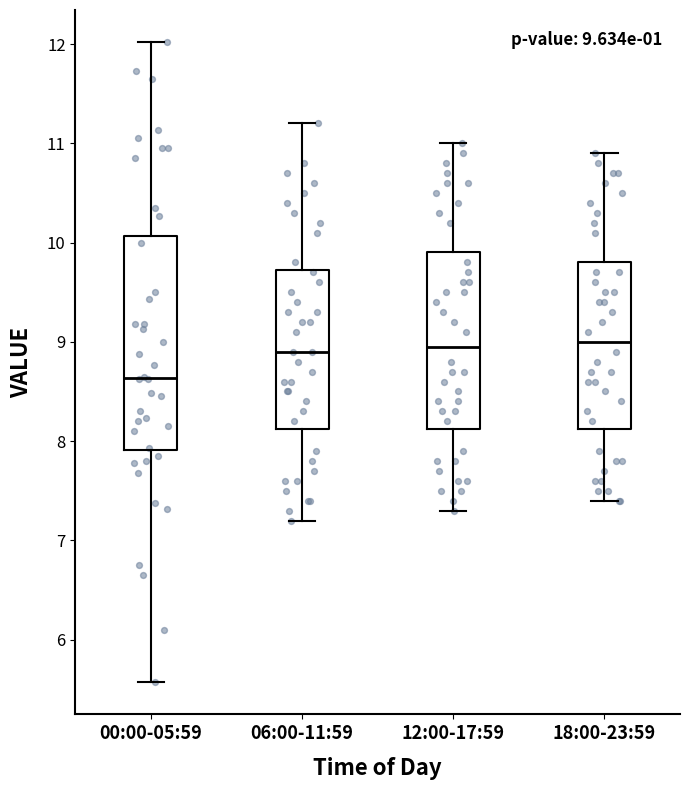

Which box's median line is the lowest?

00:00-05:59